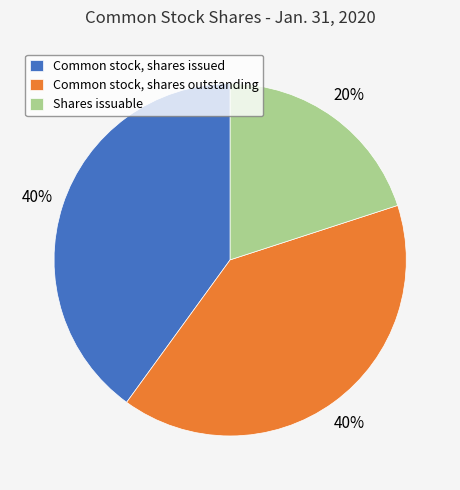

Combined, do Shares issuable and Common stock, shares outstanding account for over 50%?

Yes